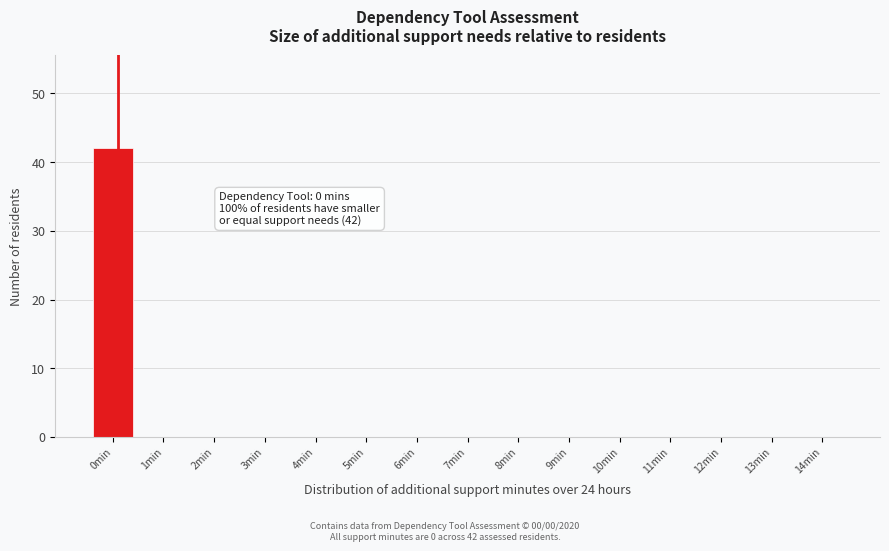

Reading right to left, transcribe all the data shown in this chart.

14min=0	13min=0	12min=0	11min=0	10min=0	9min=0	8min=0	7min=0	6min=0	5min=0	4min=0	3min=0	2min=0	1min=0	0min=42